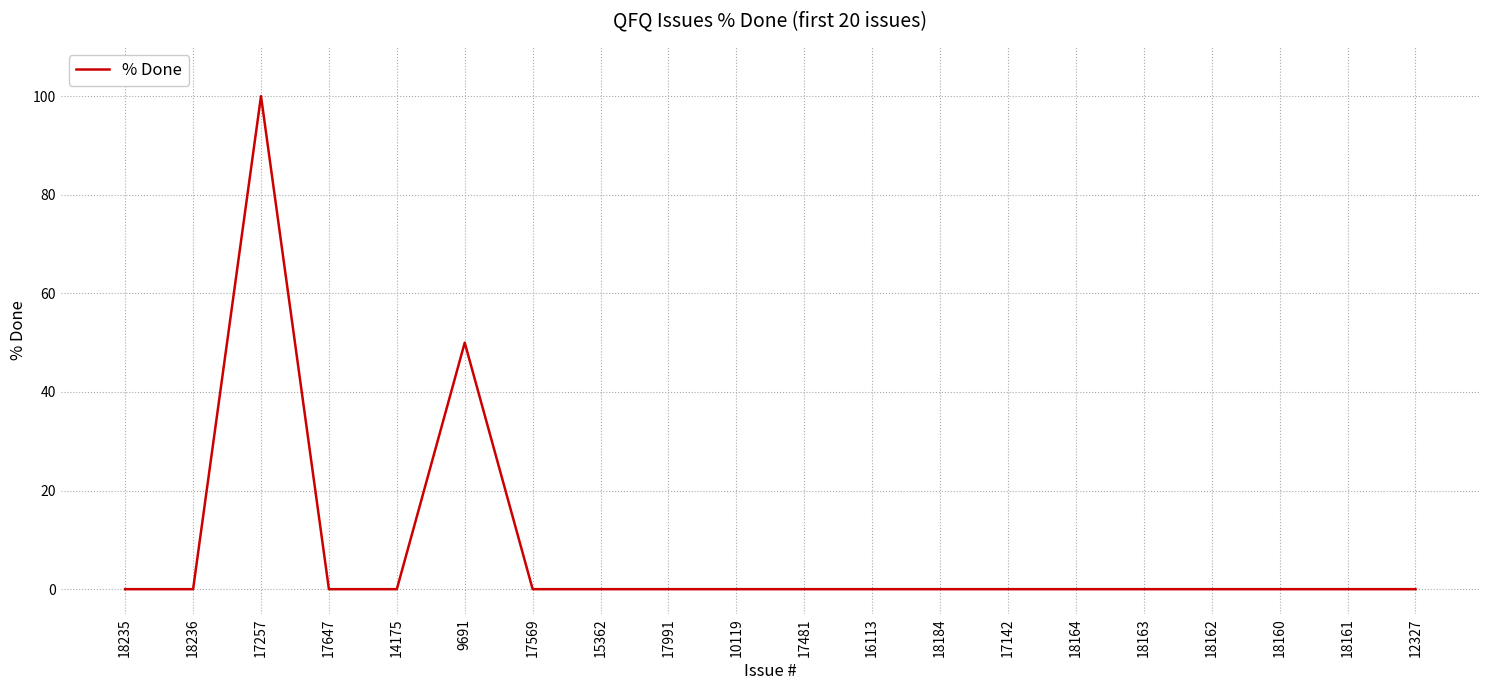

What is the greatest value displayed?

100